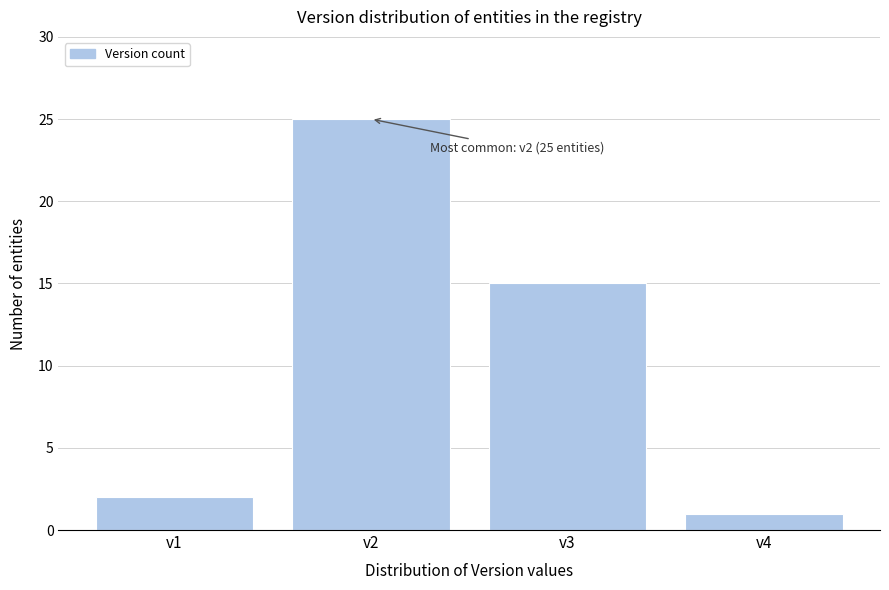

Reading right to left, extract all data points from this chart.

v4=1	v3=15	v2=25	v1=2